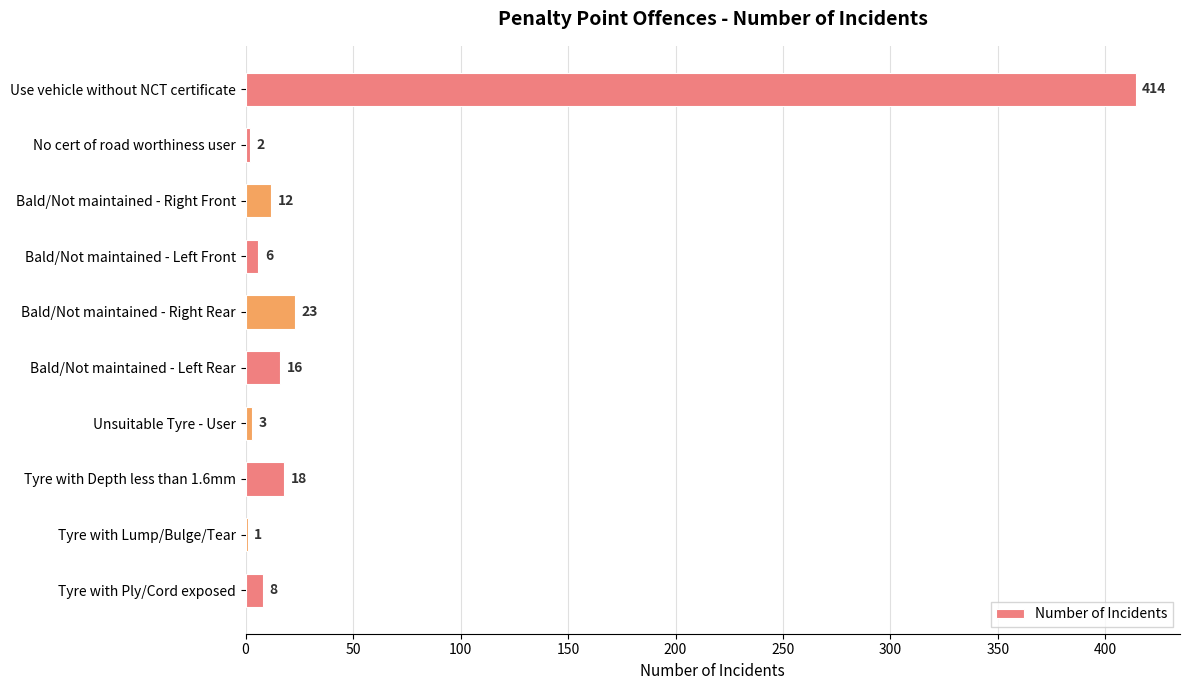

Reading top to bottom, extract all data points from this chart.

Use vehicle without NCT certificate=414	No cert of road worthiness user=2	Bald/Not maintained - Right Front=12	Bald/Not maintained - Left Front=6	Bald/Not maintained - Right Rear=23	Bald/Not maintained - Left Rear=16	Unsuitable Tyre - User=3	Tyre with Depth less than 1.6mm=18	Tyre with Lump/Bulge/Tear=1	Tyre with Ply/Cord exposed=8